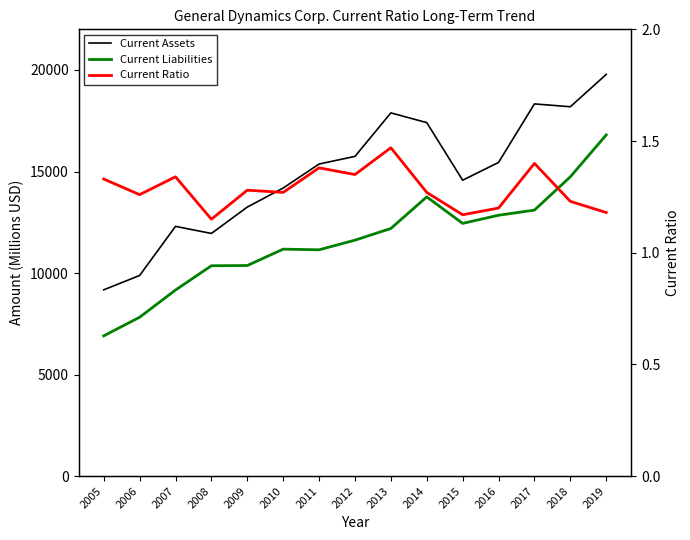

How many interior local valleys does the Current Assets series have?

3